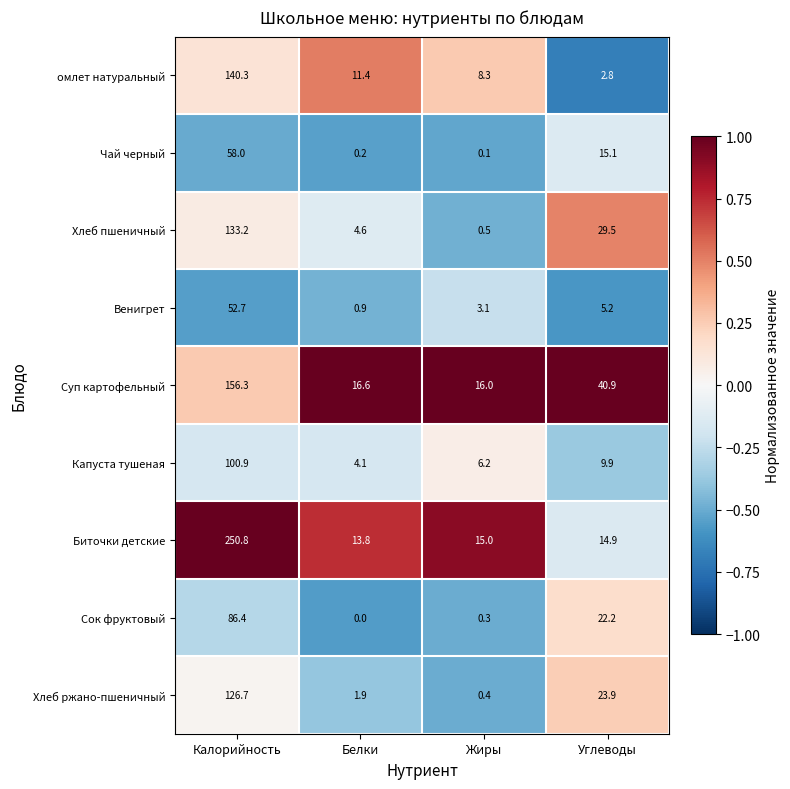

Where is Капуста тушеная nearest to the value 52?

Углеводы